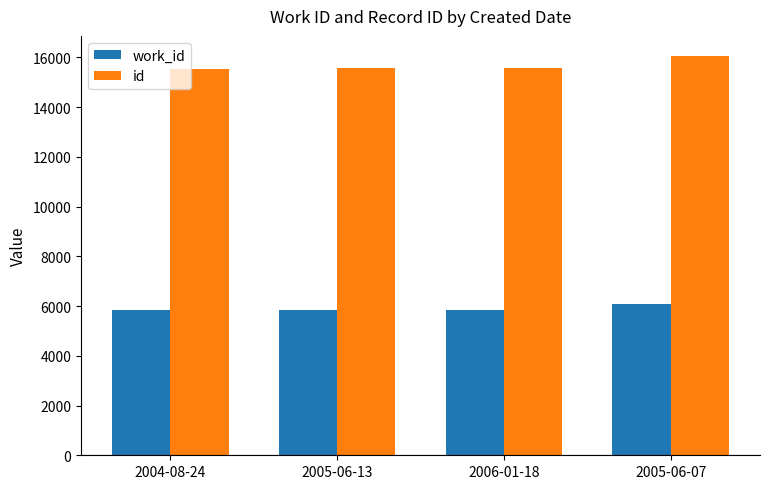

The value of work_id at 2005-06-07 is 8499. True or false?

False